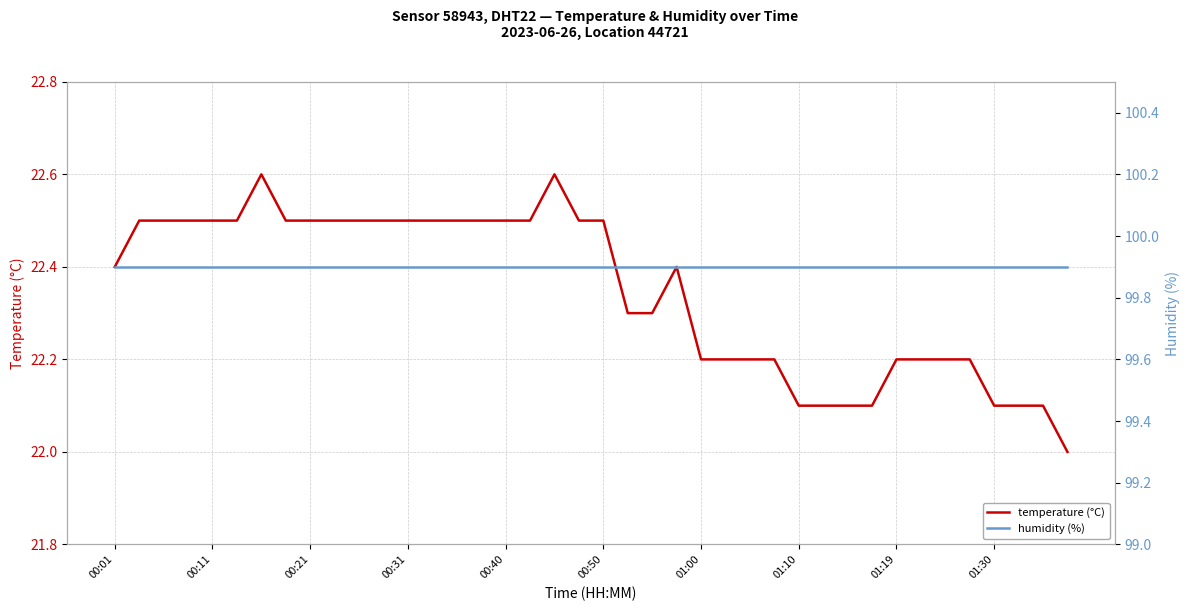

What are all the series names shown in the legend?

temperature (°C), humidity (%)